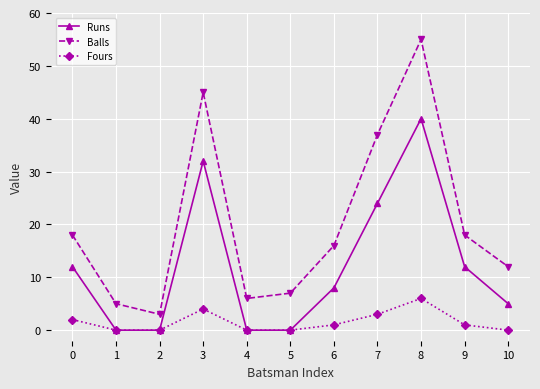

What are all the series names shown in the legend?

Runs, Balls, Fours